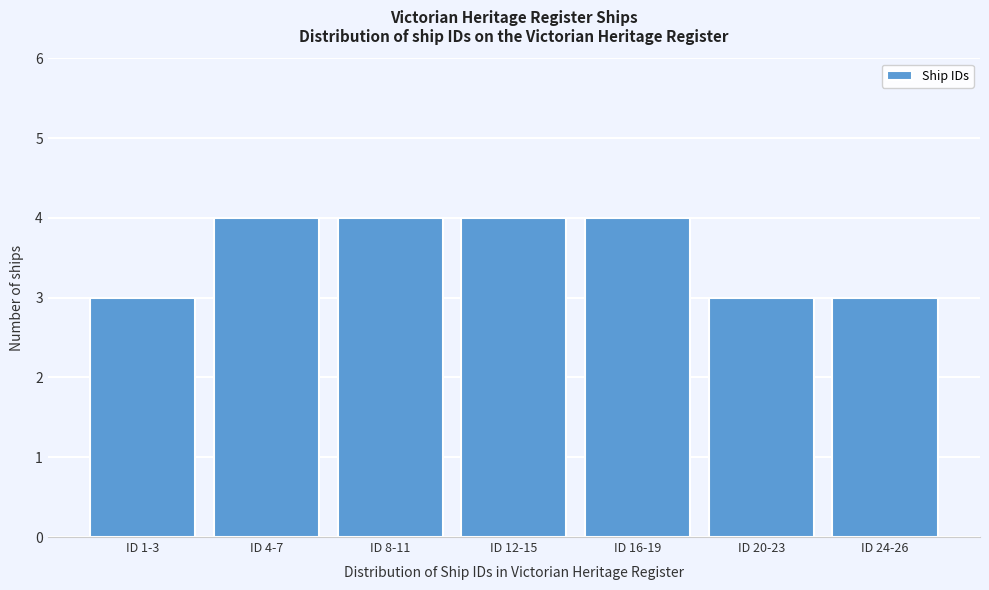

Reading right to left, list all the values displayed in this chart.

ID 24-26=3	ID 20-23=3	ID 16-19=4	ID 12-15=4	ID 8-11=4	ID 4-7=4	ID 1-3=3